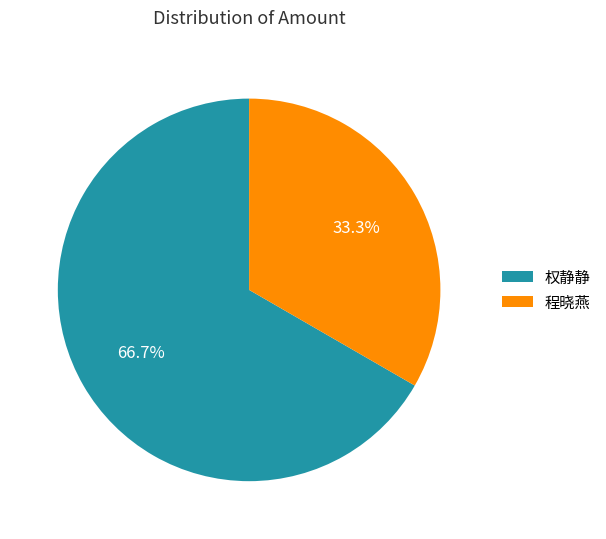

Does 程晓燕 account for over 50% of the chart?

No